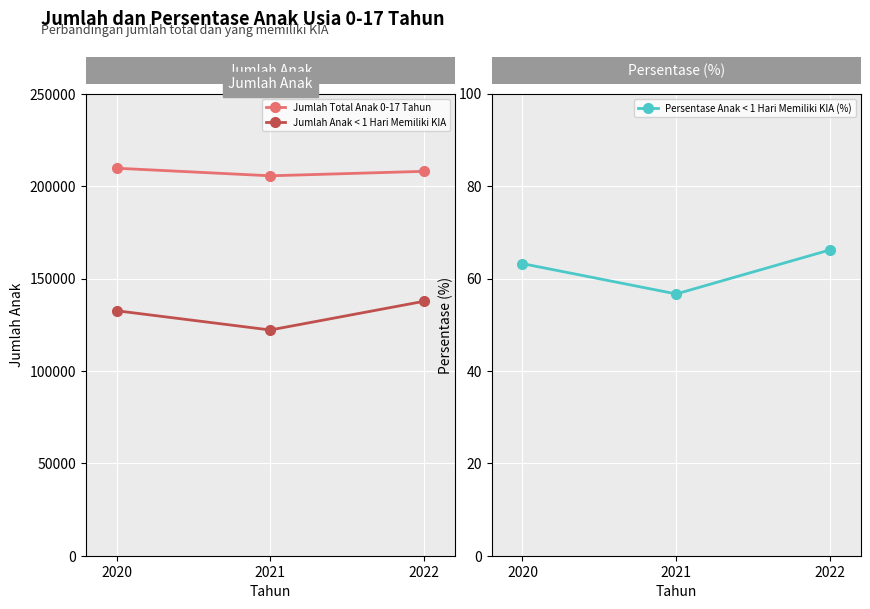

At which category does the chart reach its peak across all series?

2020